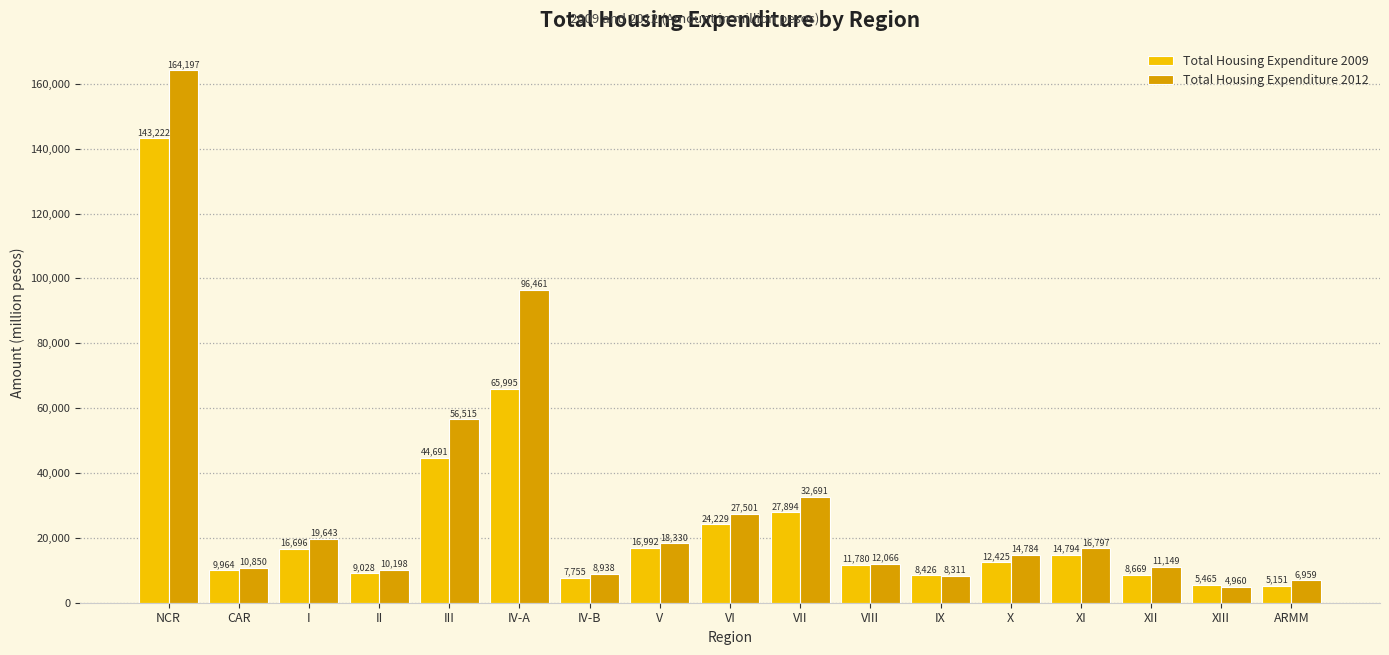

True or false: Total Housing Expenditure 2012 has a value of 19643 at I.

True